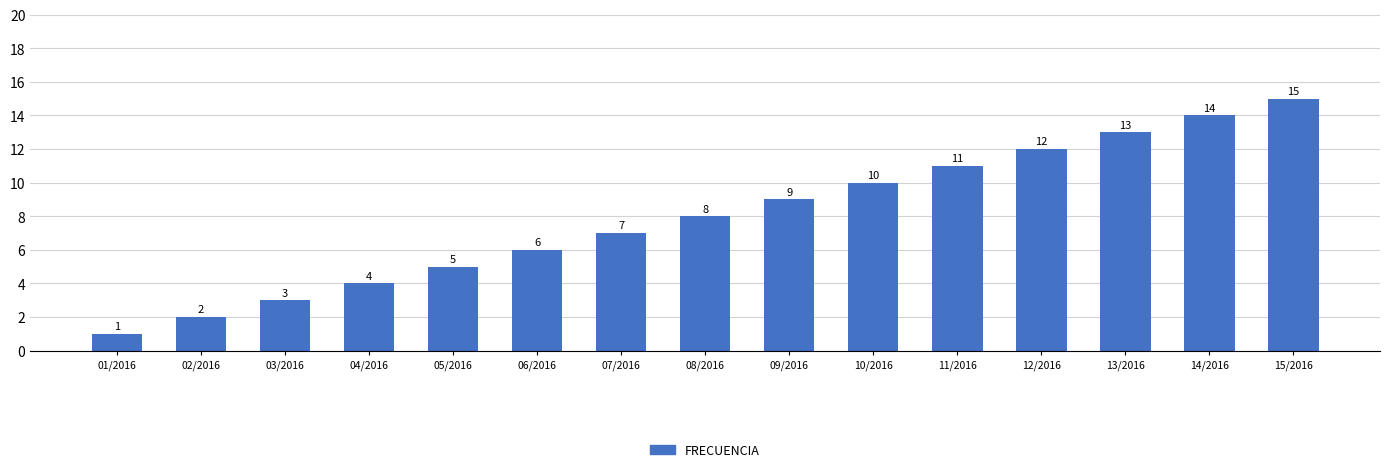

True or false: the data shows 8 at 08/2016.

True